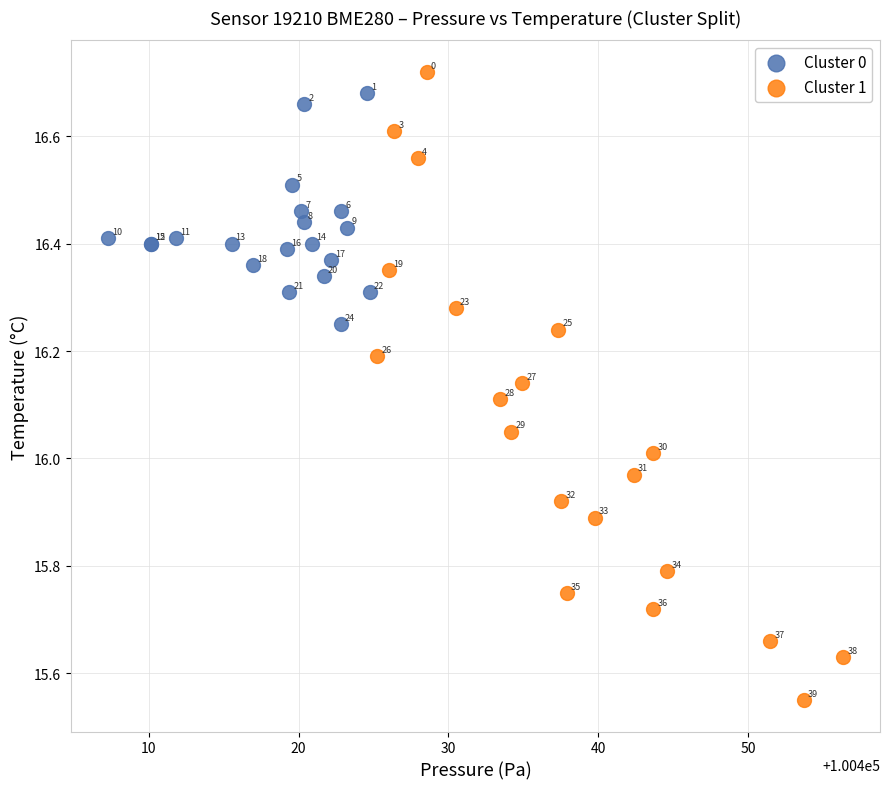

Which series has the largest Y range (max minus min)?

Cluster 1